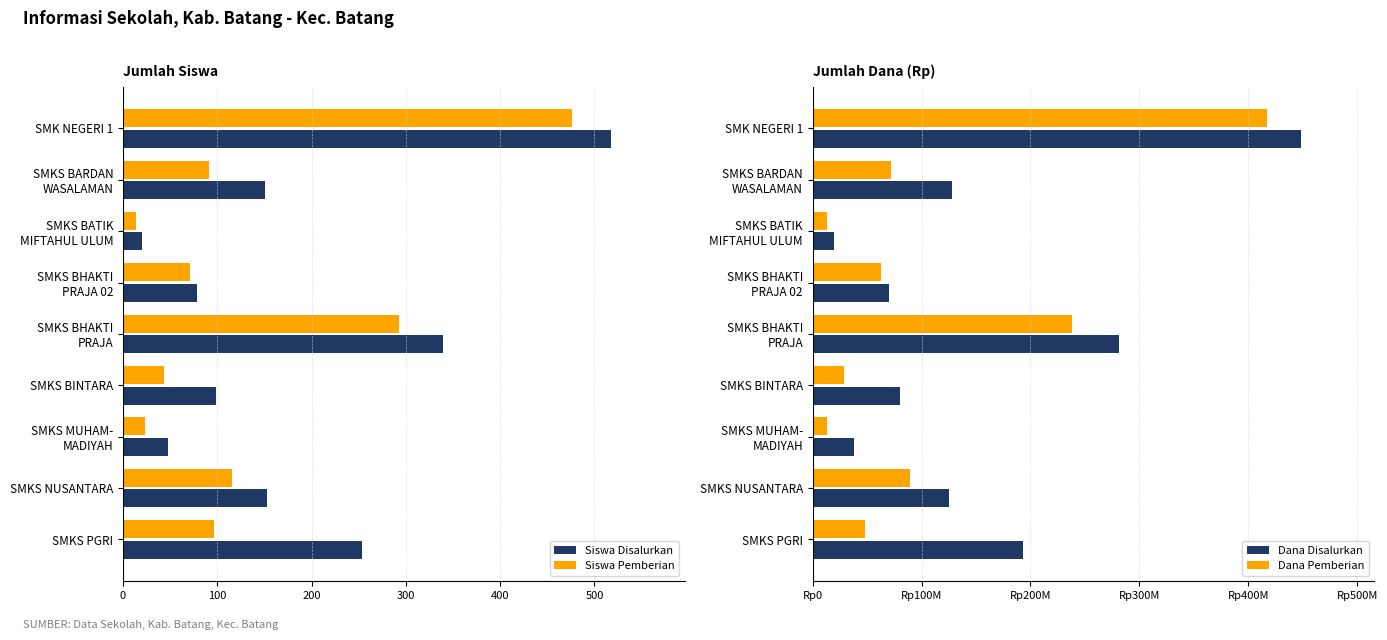

What is the minimum value for Siswa Disalurkan?

20